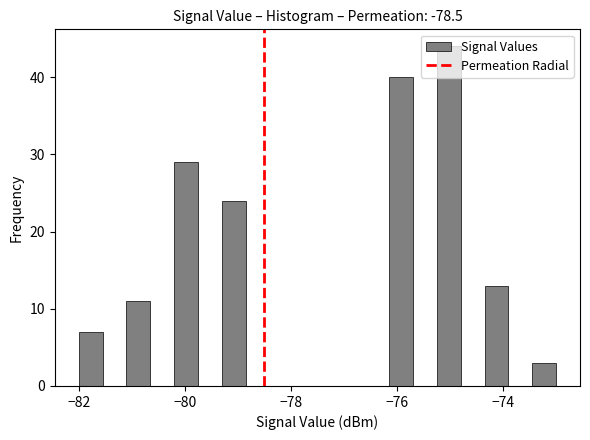

Around what value on the x-axis is the tallest bar? Give the approximate position of its centre, as read against the axis.

-75.0